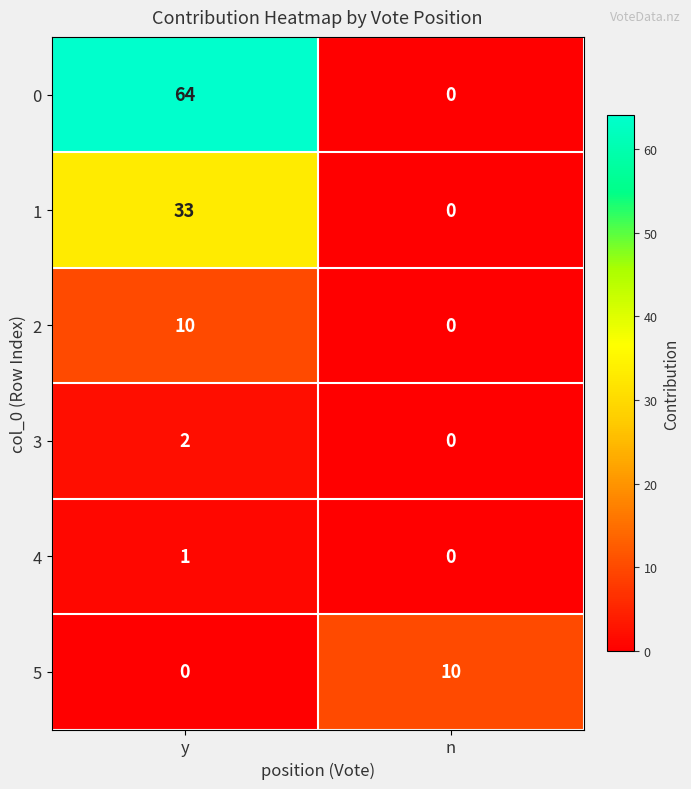

Rank the categories by 3 value from highest to lowest.

y, n